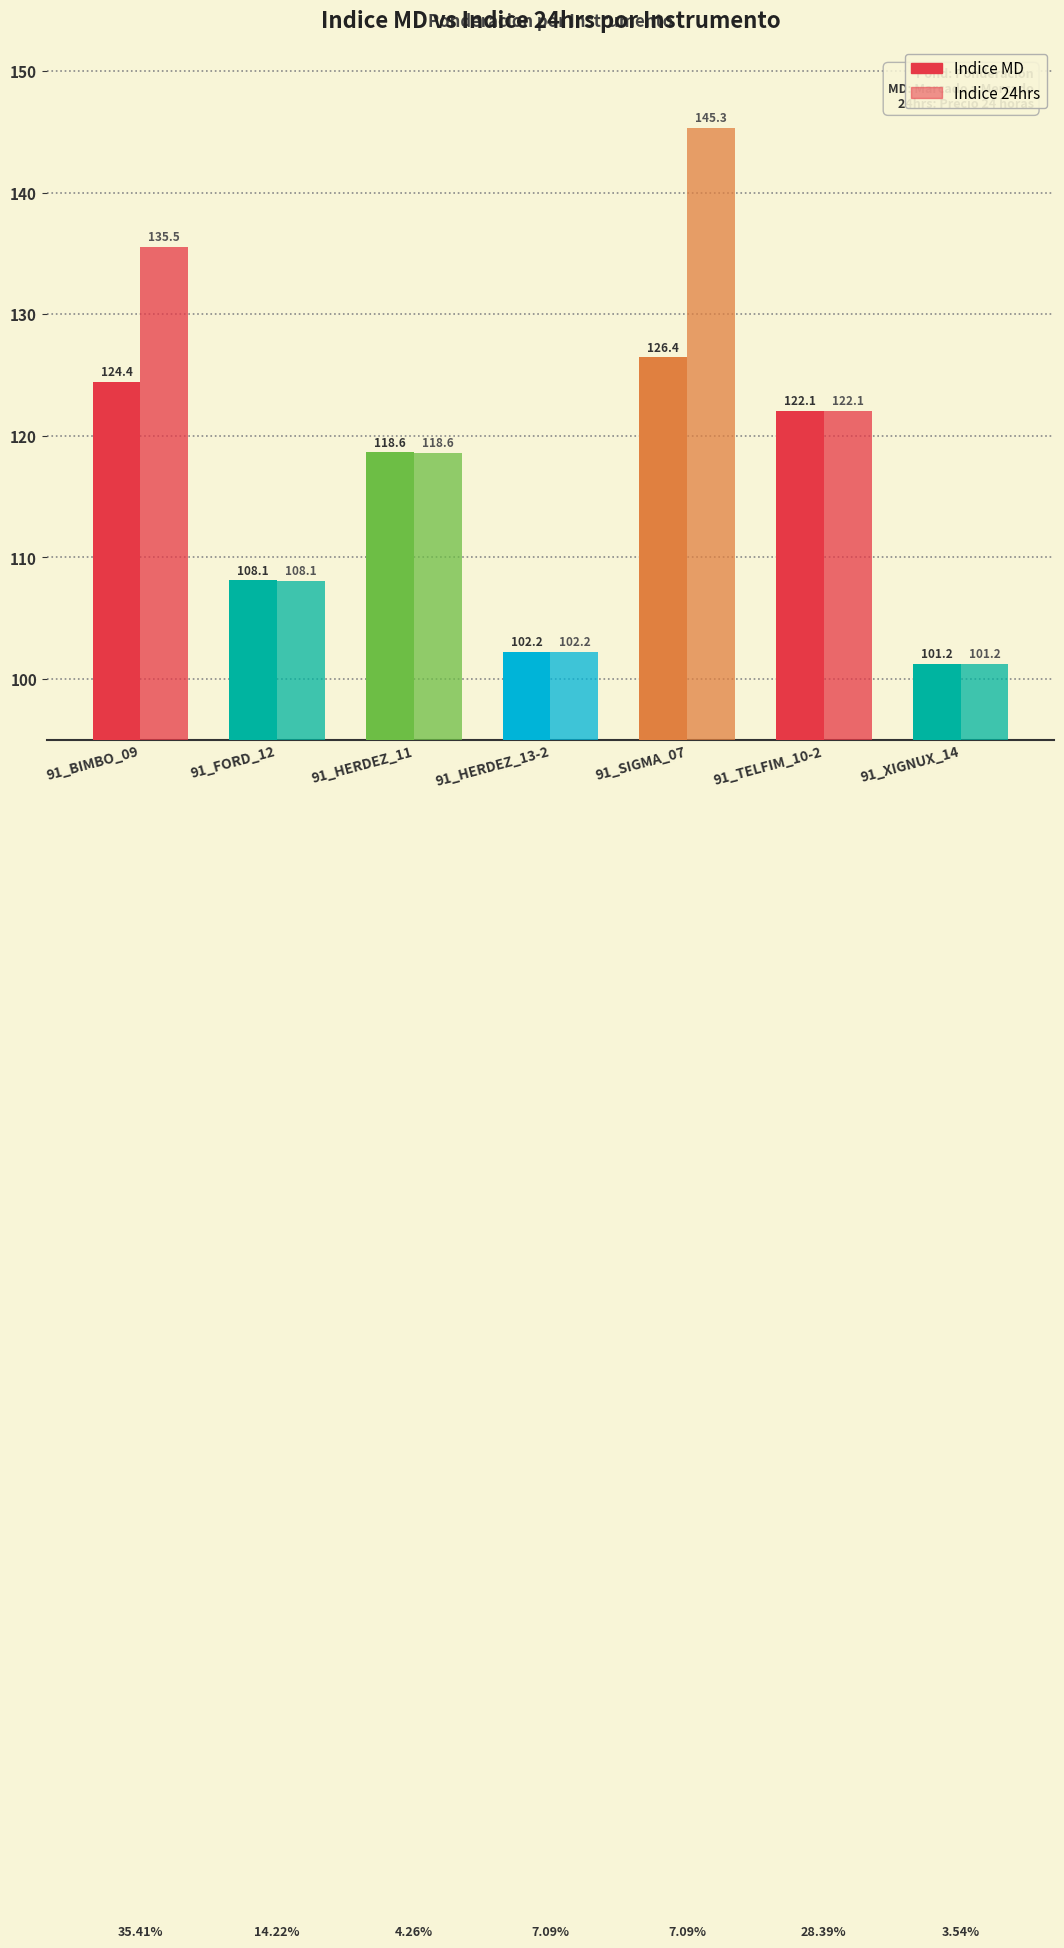

Which category has the highest value in the Indice 24hrs series?

91_SIGMA_07